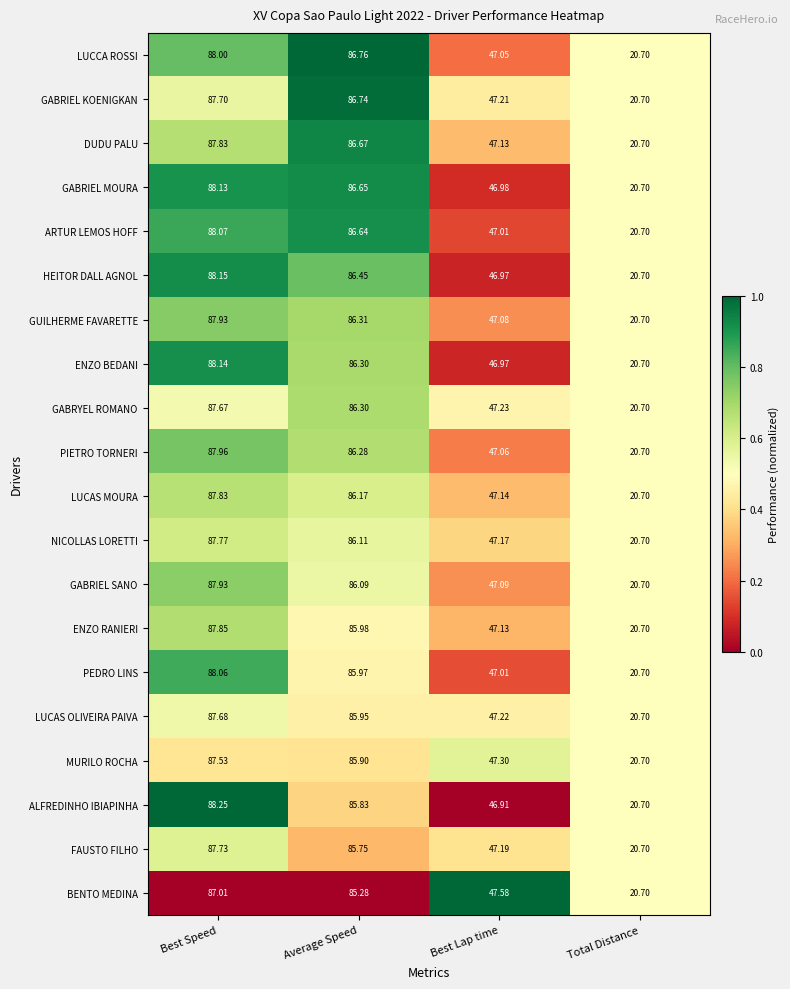

Which label corresponds to the smallest value in the chart?

Total Distance